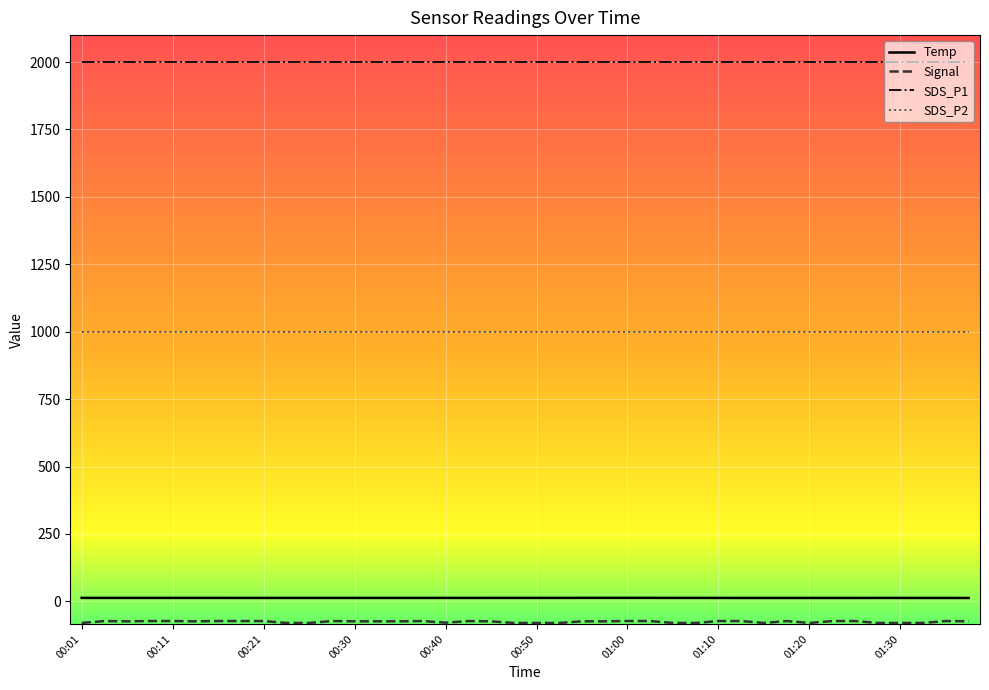

Which series has the largest total across all categories?

SDS_P1